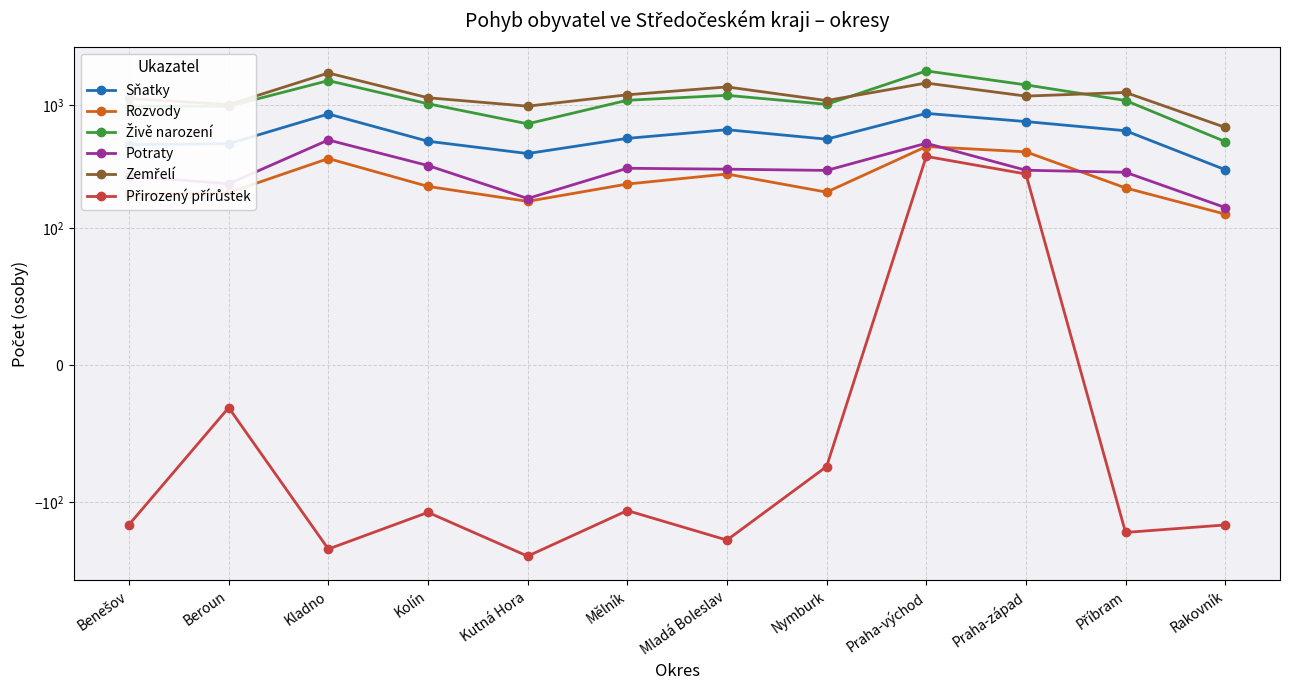

Which label corresponds to the smallest value in the chart?

Kutná Hora